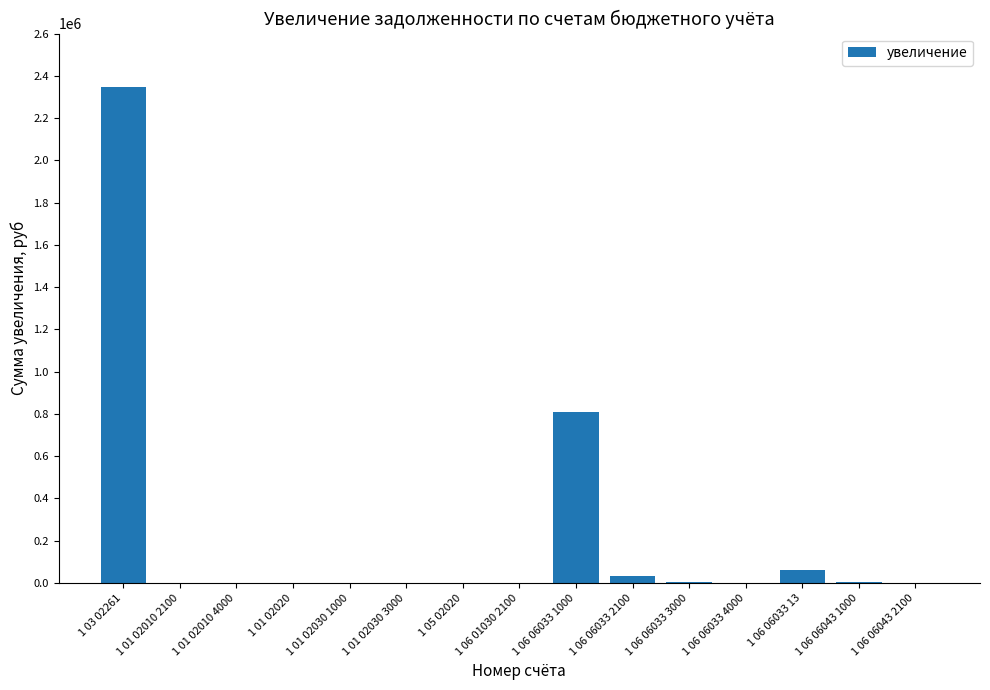

At which category does the chart reach its peak across all series?

1 03 02261